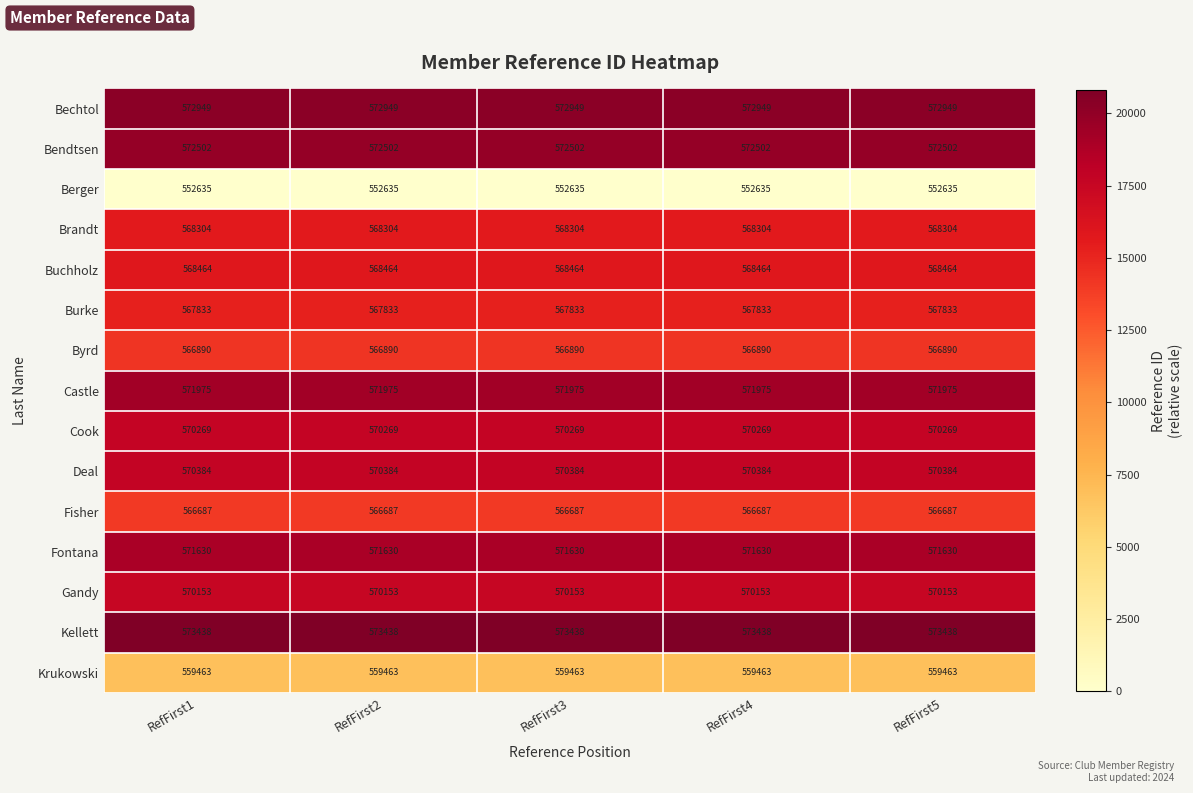

Count the number of data series in this chart.

15